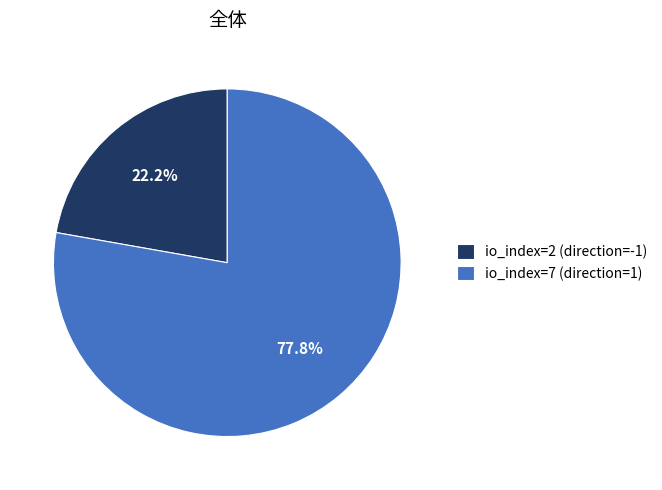

The io_index=2 (direction=-1) slice represents 35% of the pie. True or false?

False